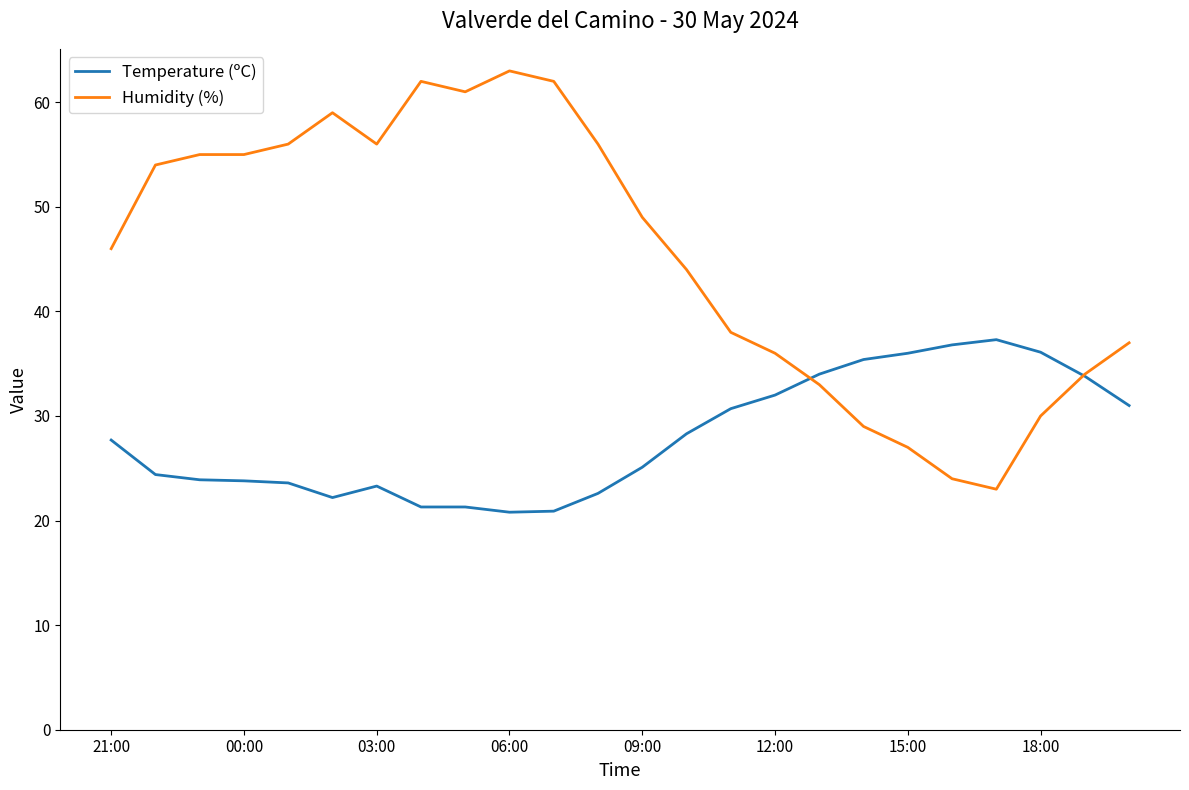

Which series has the widest spread of values?

Humidity (%)